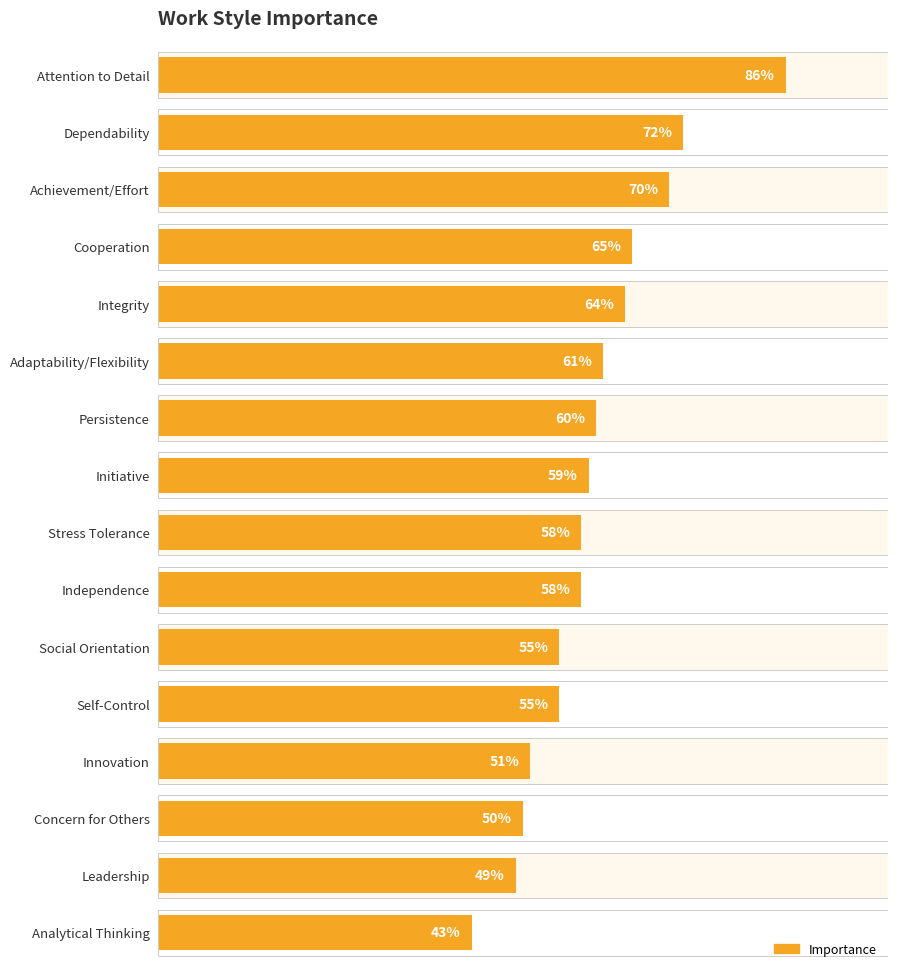

How many series are shown in this chart?

1